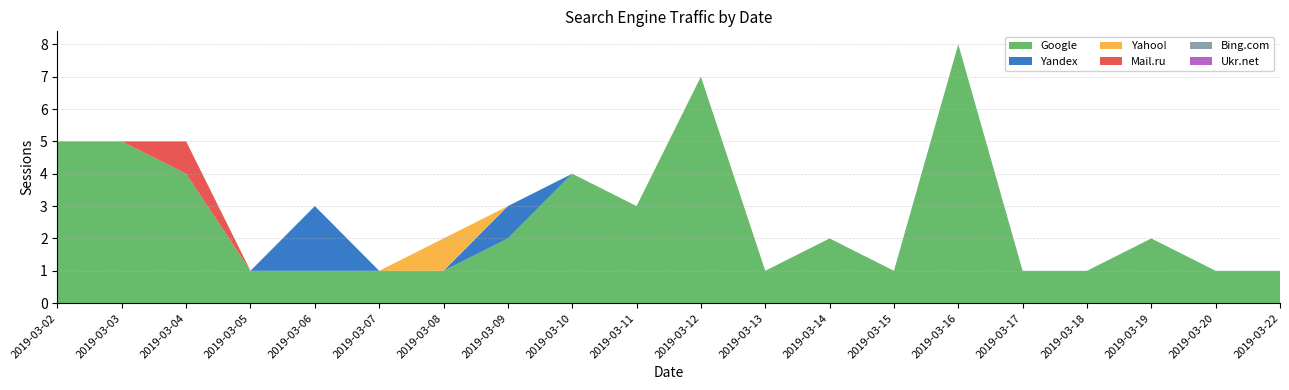

Reading left to right, transcribe all the data shown in this chart.

Google: 5	5	4	1	1	1	1	2	4	3	7	1	2	1	8	1	1	2	1	1
Yandex: 0	0	0	0	2	0	0	1	0	0	0	0	0	0	0	0	0	0	0	0
Yahoo!: 0	0	0	0	0	0	1	0	0	0	0	0	0	0	0	0	0	0	0	0
Mail.ru: 0	0	1	0	0	0	0	0	0	0	0	0	0	0	0	0	0	0	0	0
Bing.com: 0	0	0	0	0	0	0	0	0	0	0	0	0	0	0	0	0	0	0	0
Ukr.net: 0	0	0	0	0	0	0	0	0	0	0	0	0	0	0	0	0	0	0	0